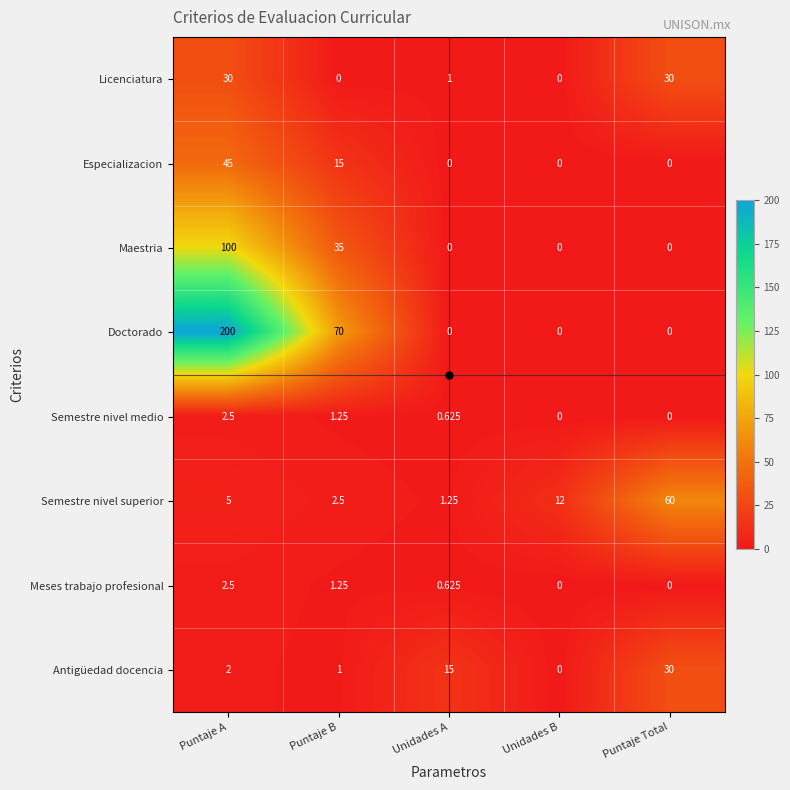

At which category does the chart reach its peak across all series?

Puntaje A